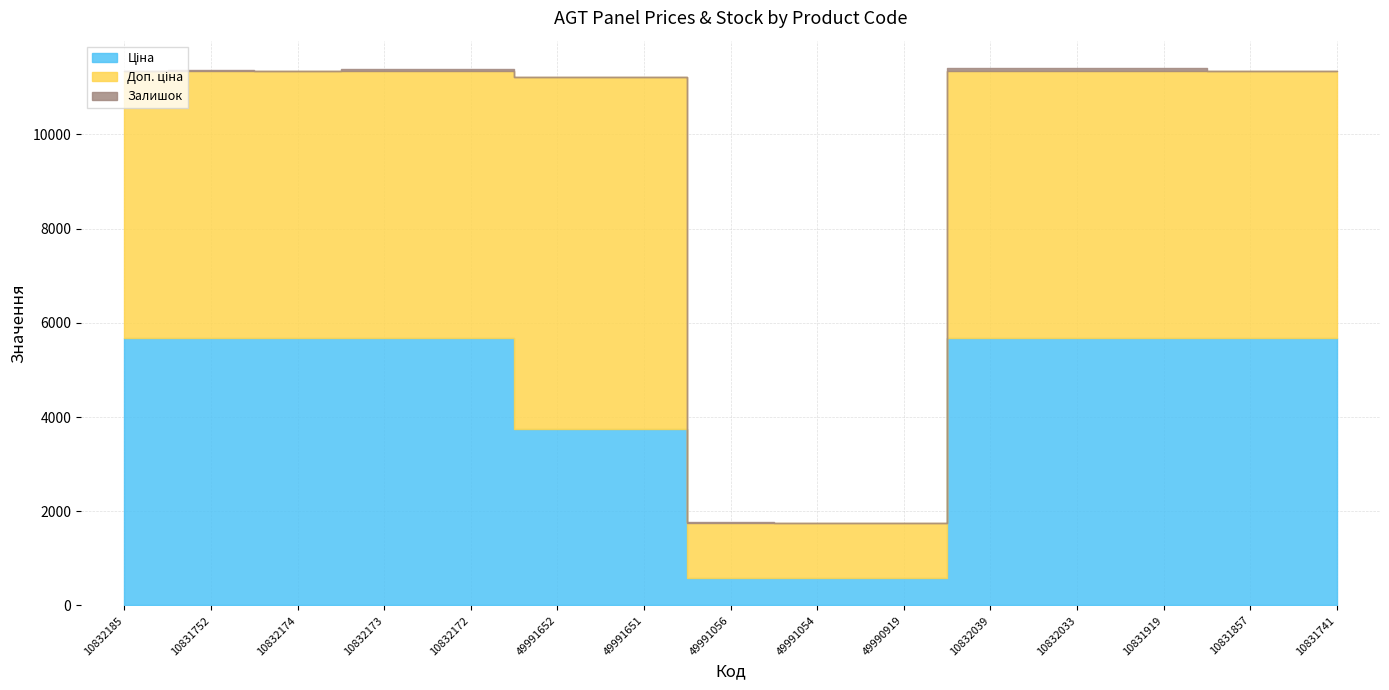

How many distinct data groups are displayed?

3